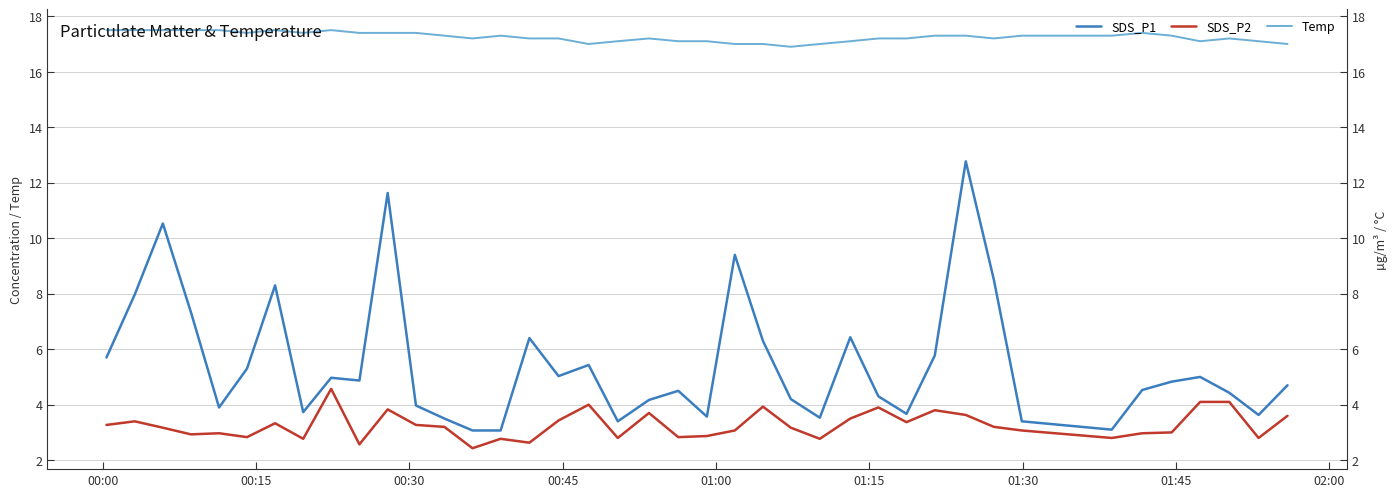

True or false: Temp and SDS_P2 intersect in this chart.

False